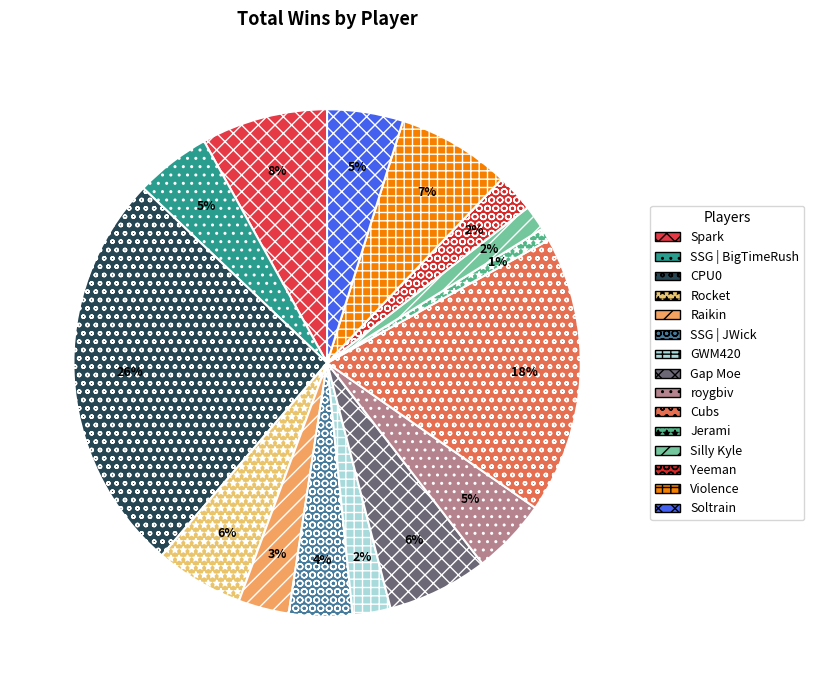

What is the largest slice in the pie chart?

CPU0